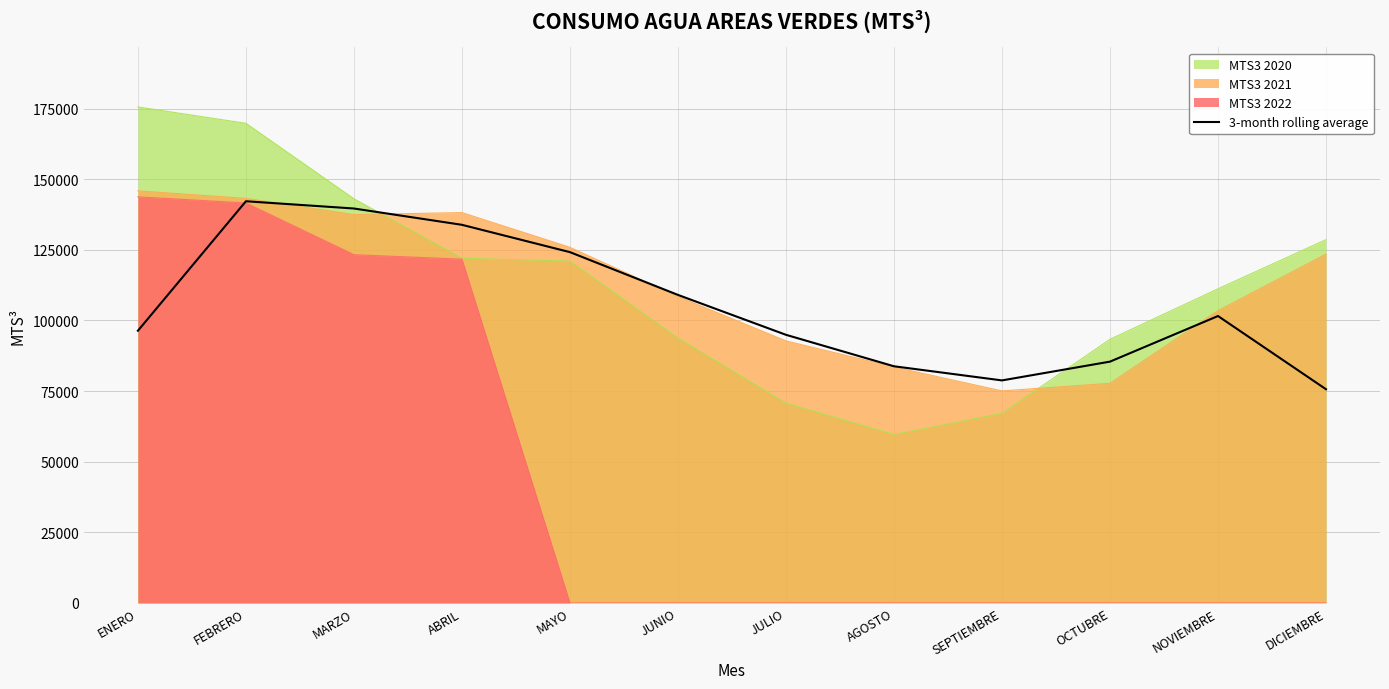

Which category has the highest value across all series?

ENERO